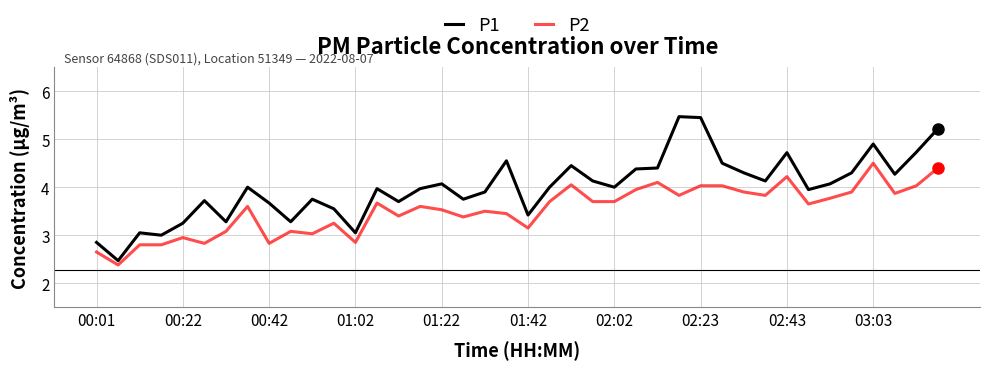

What is the difference between the maximum and minimum values in the P1 series?

3.0